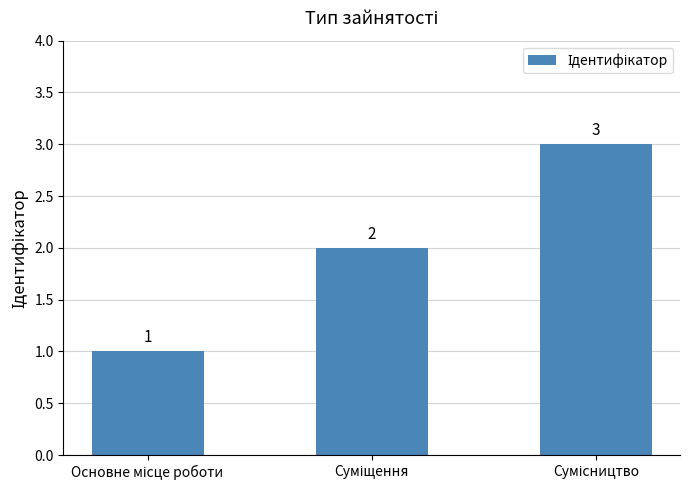

What is the value of the 2nd bar from the left?

2